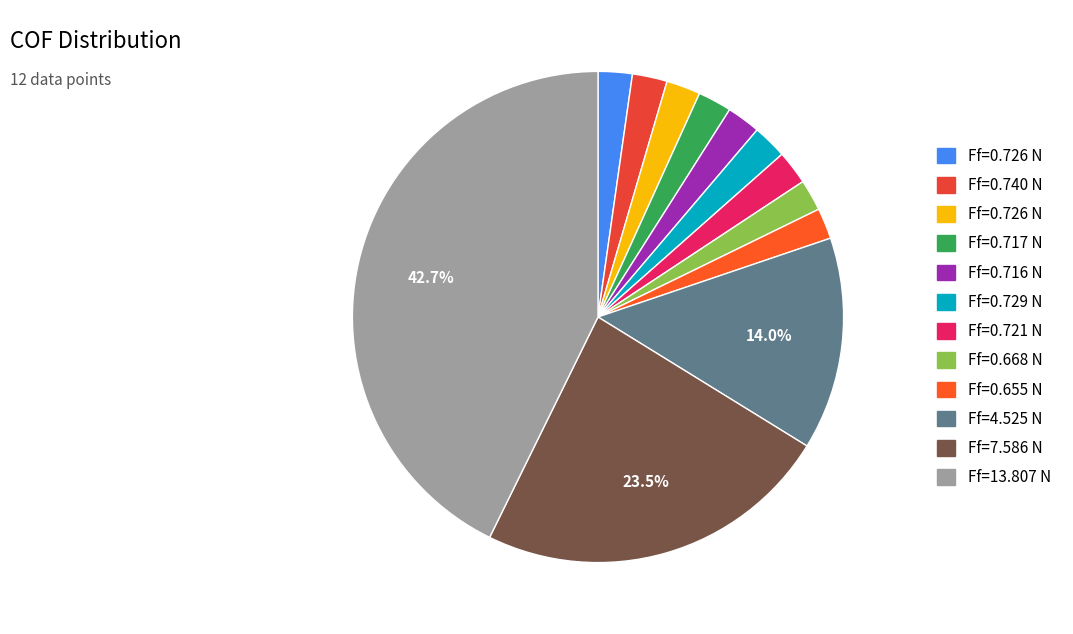

How many slices are in this pie chart?

12